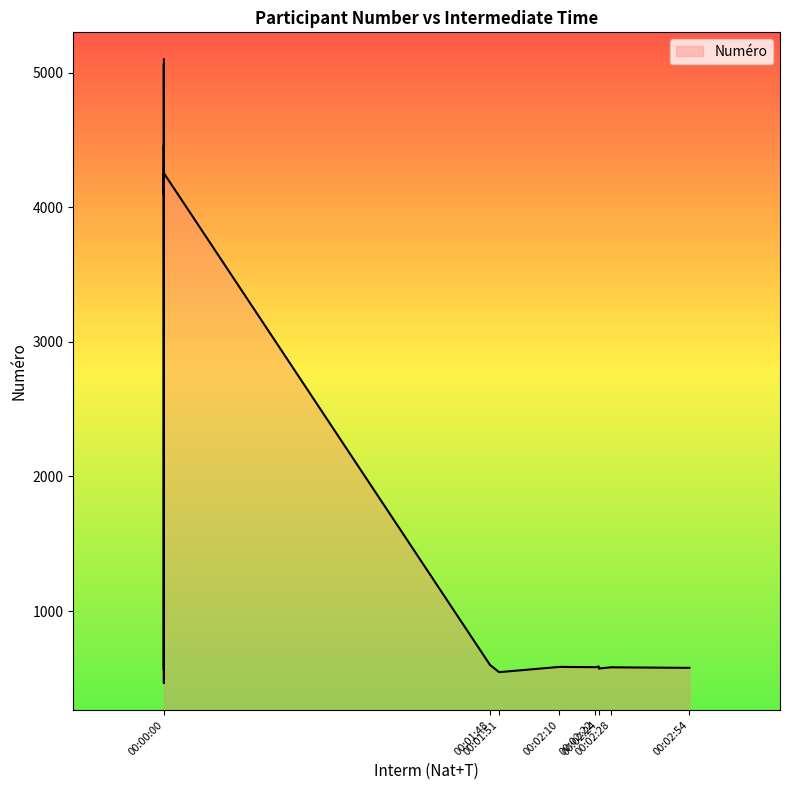

At which label does the data first exceed 599?

00:00:00